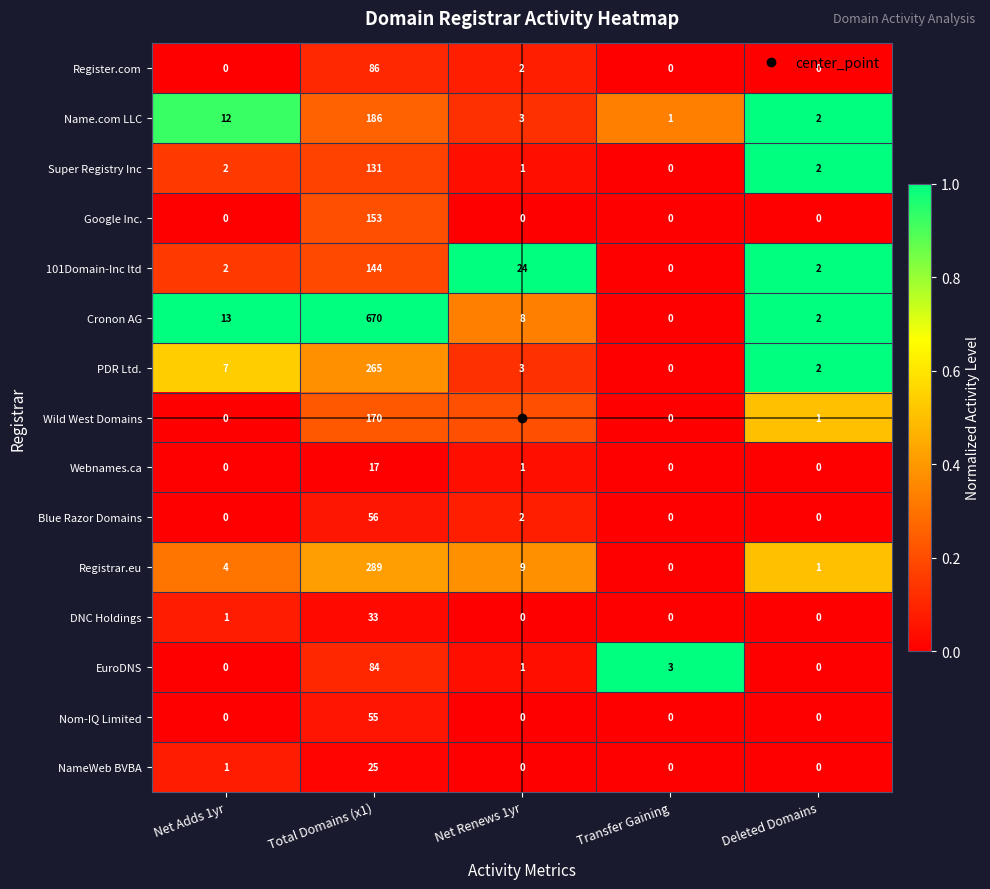

How many values in Wild West Domains are above zero?

3